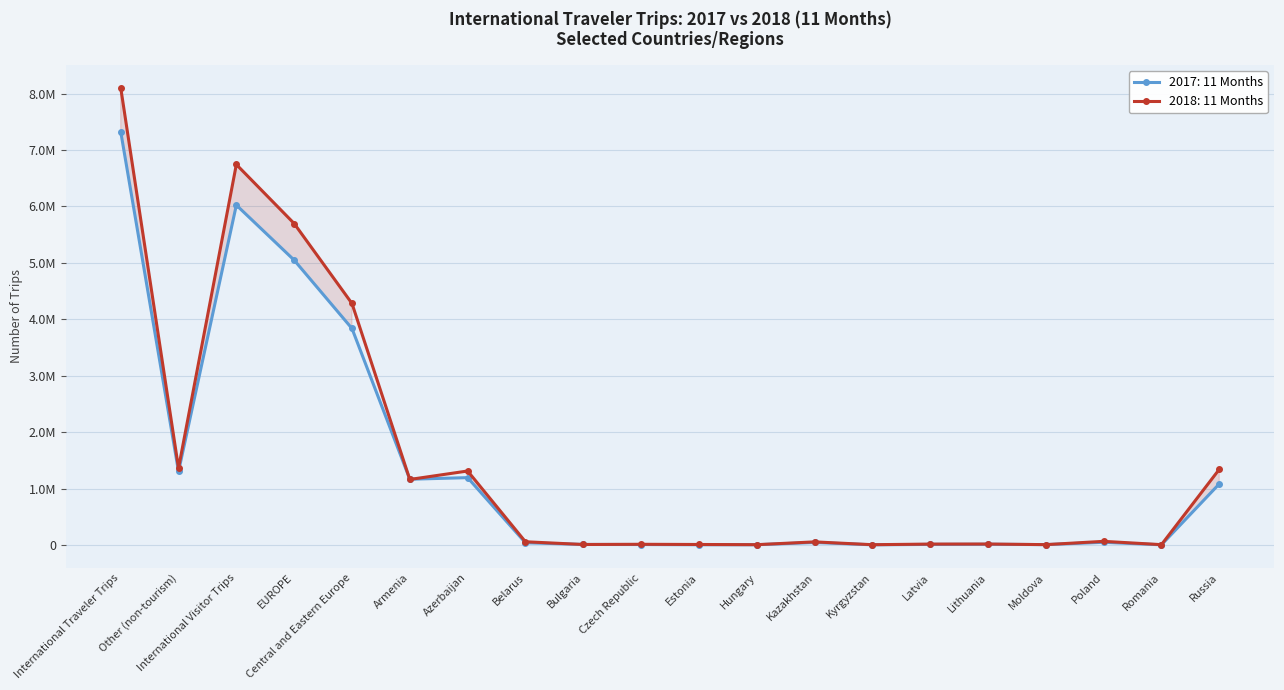

Reading left to right, what are all the values shown in this chart?

2017: 11 Months: International Traveler Trips=7327210	Other (non-tourism)=1303115	International Visitor Trips=6024095	EUROPE=5048689	Central and Eastern Europe=3837404	Armenia=1166116	Azerbaijan=1194306	Belarus=40530	Bulgaria=10349	Czech Republic=9145	Estonia=5385	Hungary=5476	Kazakhstan=45298	Kyrgyzstan=4166	Latvia=11373	Lithuania=13876	Moldova=7536	Poland=48193	Romania=4205	Russia=1083182
2018: 11 Months: International Traveler Trips=8105829	Other (non-tourism)=1362249	International Visitor Trips=6743580	EUROPE=5697513	Central and Eastern Europe=4280553	Armenia=1162220	Azerbaijan=1311907	Belarus=58020	Bulgaria=9542	Czech Republic=13160	Estonia=9779	Hungary=6350	Kazakhstan=55984	Kyrgyzstan=5934	Latvia=16720	Lithuania=17763	Moldova=7113	Poland=65469	Romania=6838	Russia=1341127